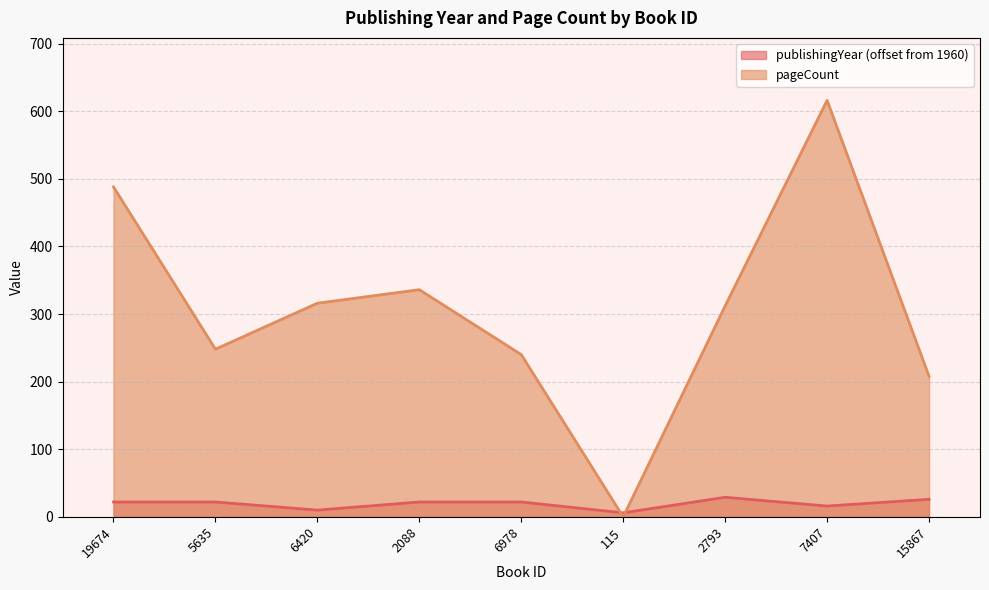

What is the difference between the second highest and minimum values in the publishingYear series?

20